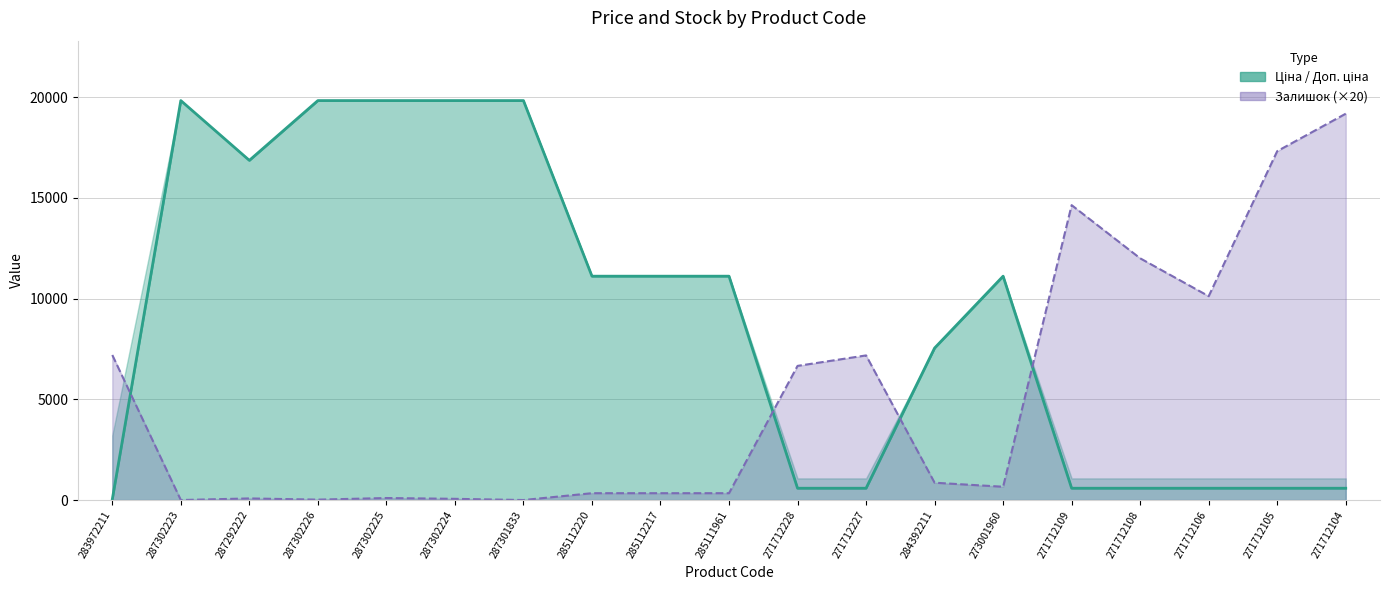

Is the value of Залишок line (×20) at 287302226 greater than the value of Ціна (line) at 273001960?

No